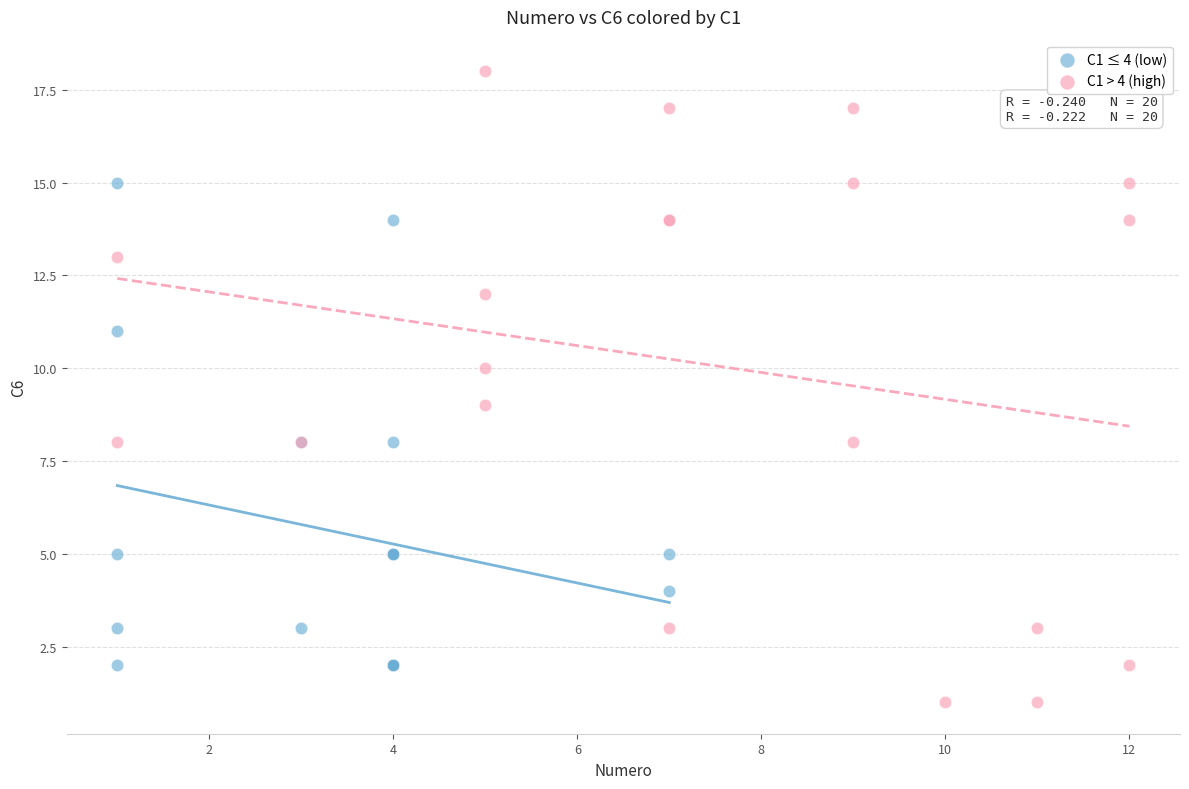

Which series contains the lowest Y value?

C1 > 4 (high)